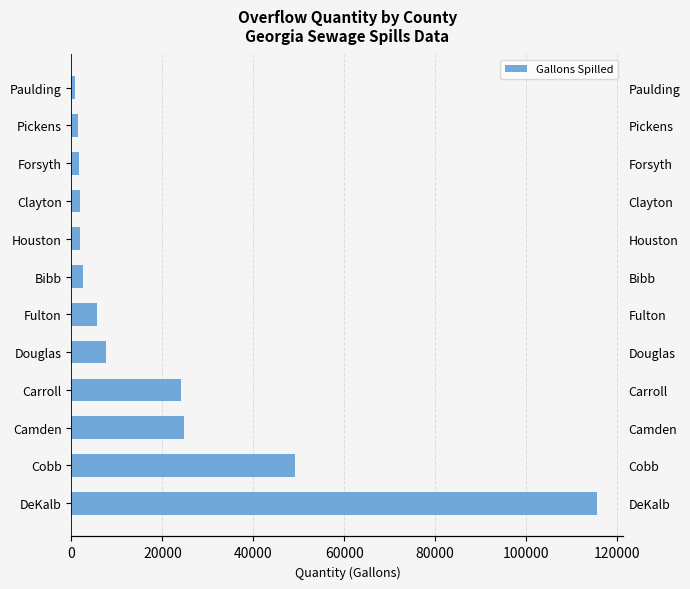

Approximately how many times larger is the value at DeKalb compared to Pickens?

77.1